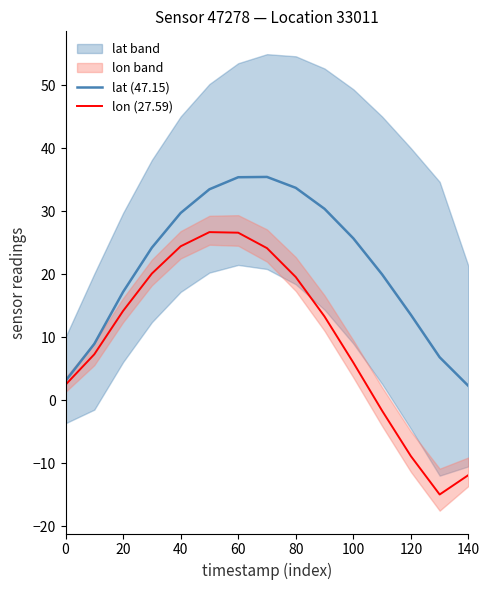

True or false: lon (27.59) and lat (47.15) cross at least once.

False